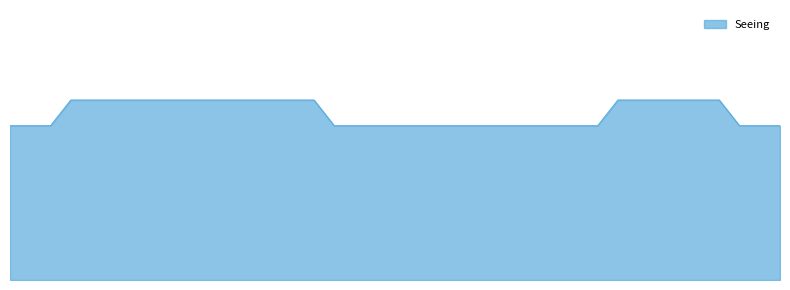

What is the sum of all values?

50.6